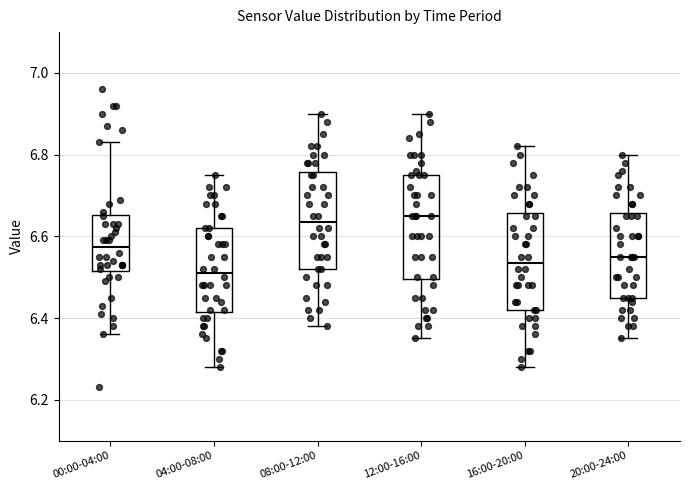

Where is the upper edge of the box for 12:00-16:00 on the y-axis? The values are not printed on the chart, so give them approximately, as read against the axis.

6.76